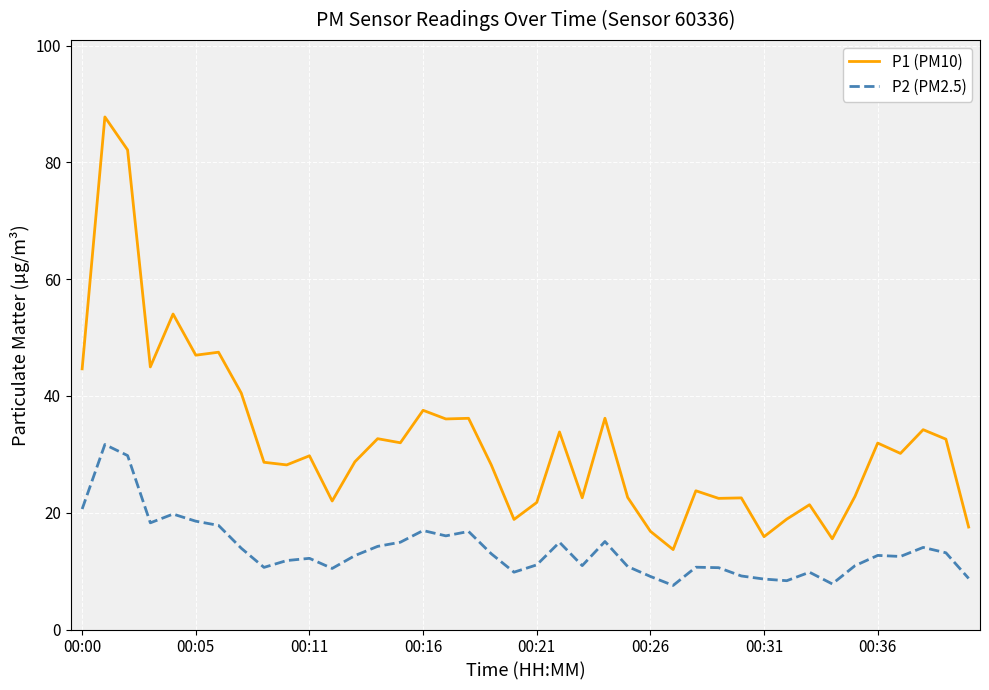

Rank the series by their maximum value, from highest to lowest.

P1 (PM10), P2 (PM2.5)